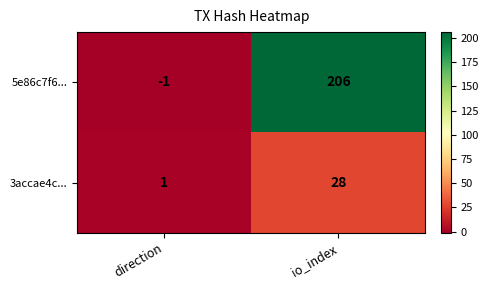

Rank the series by their maximum value, from lowest to highest.

3accae4c..., 5e86c7f6...